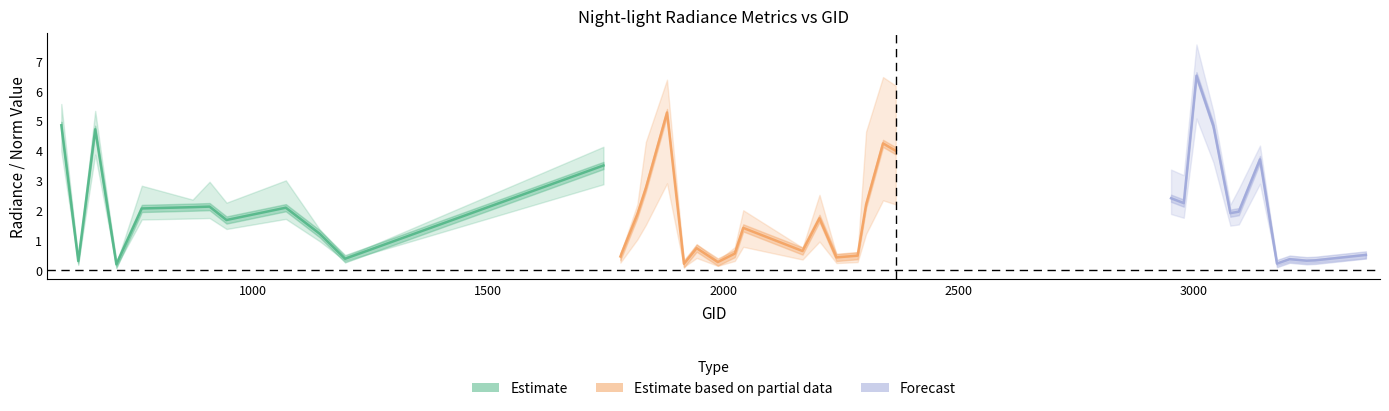

Where is rade9_aggzone_norm nearest to the value 3?

1835